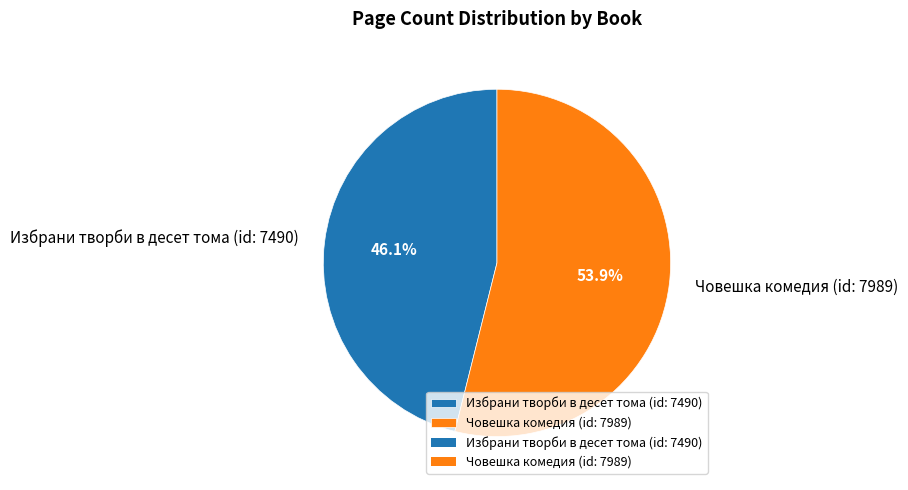

To the nearest percent, what is the combined percentage of Човешка комедия (id: 7989) and Избрани творби в десет тома (id: 7490)?

100%